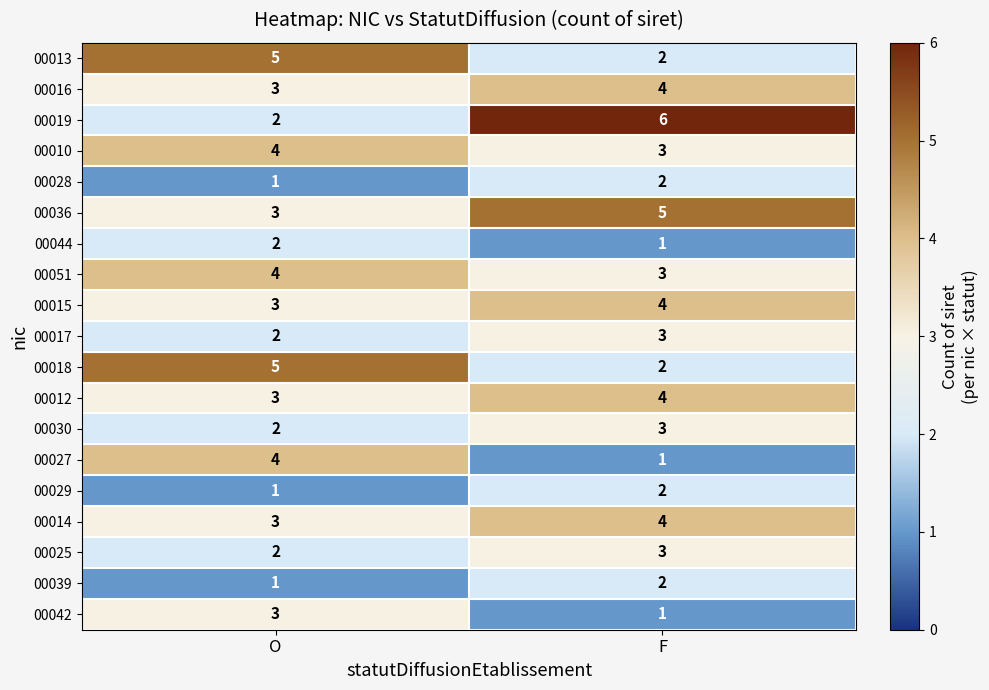

The value of 00015 at O is 3. True or false?

True